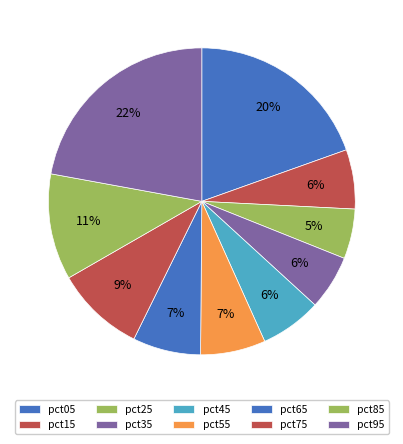

What percentage is the pct05 slice, to the nearest percent?

20%